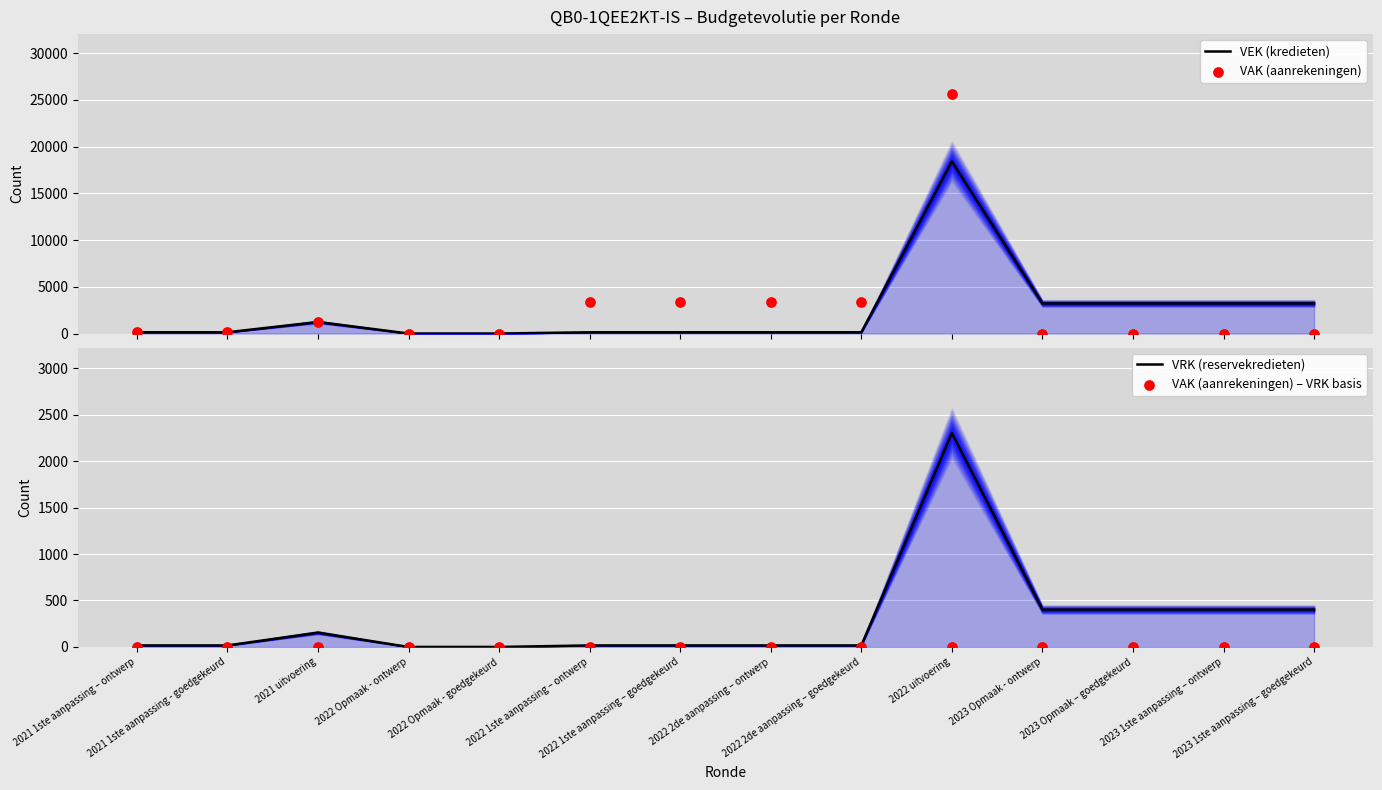

Which series reaches the minimum Y coordinate?

VEK (kredieten)